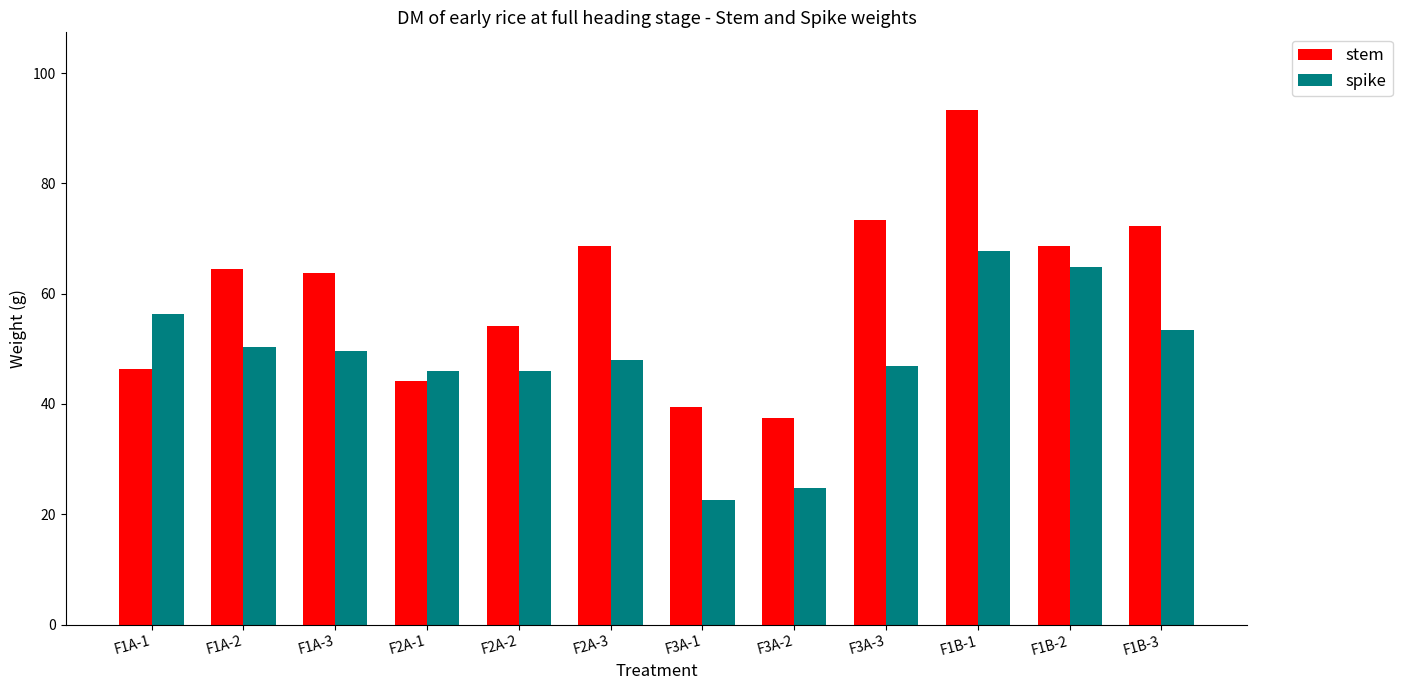

Are the bars horizontal?

No